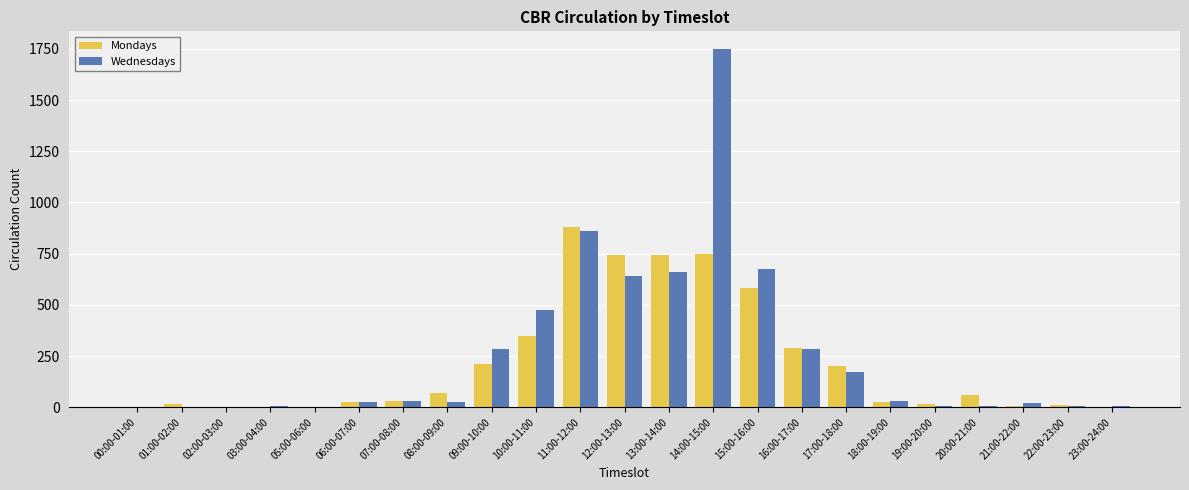

Count the number of categories in the chart.

23